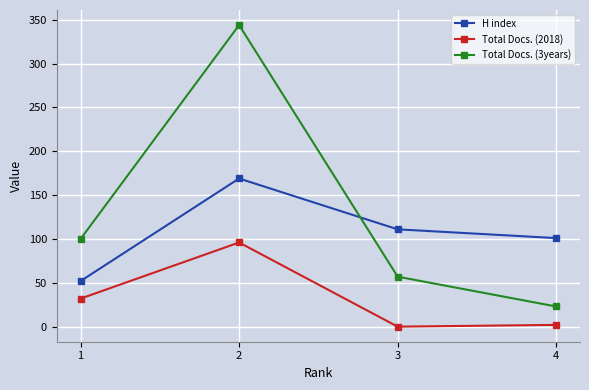

True or false: Total Docs. (3years) and Total Docs. (2018) intersect in this chart.

False